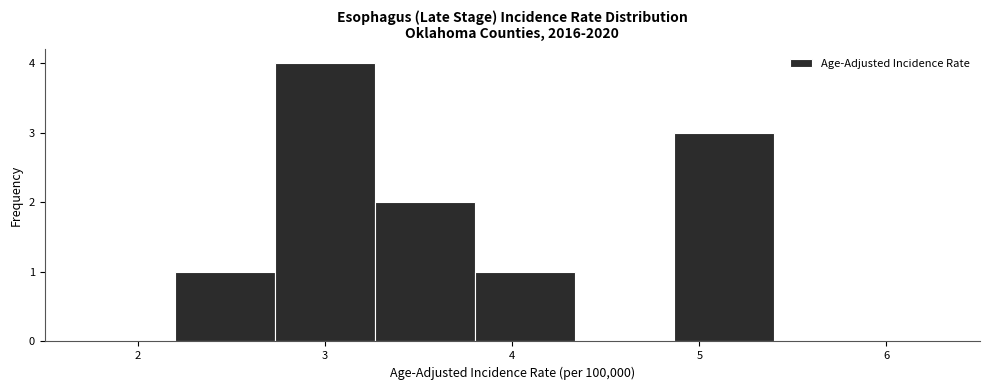

How tall is the bar that spans 3.3 to 3.8 on the x-axis? Neither the bar edges nor the heights are printed on the chart, so give them approximately, as read against the axes.

2